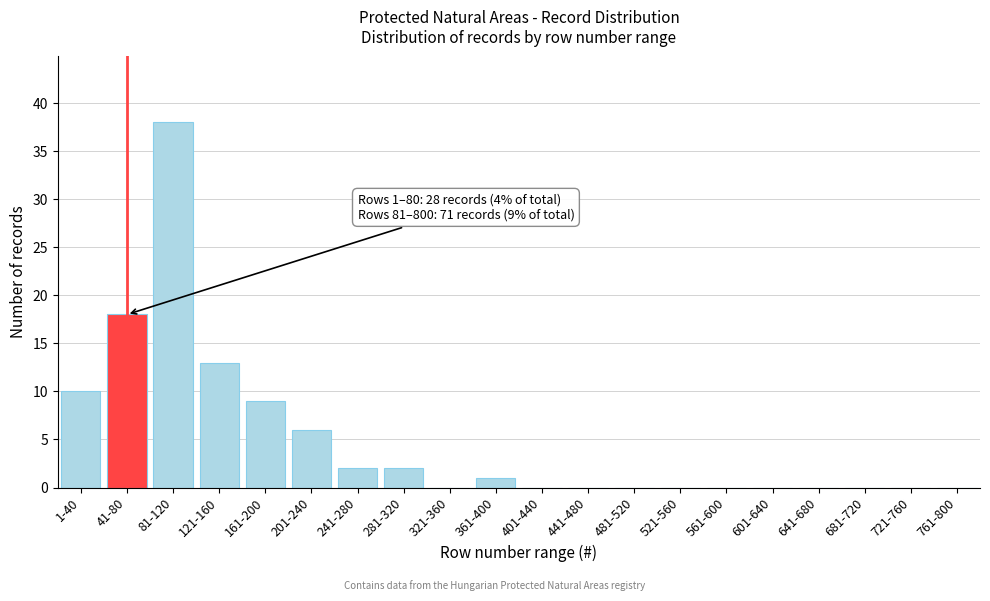

Reading right to left, extract all data points from this chart.

761-800=0	721-760=0	681-720=0	641-680=0	601-640=0	561-600=0	521-560=0	481-520=0	441-480=0	401-440=0	361-400=1	321-360=0	281-320=2	241-280=2	201-240=6	161-200=9	121-160=13	81-120=38	41-80=18	1-40=10